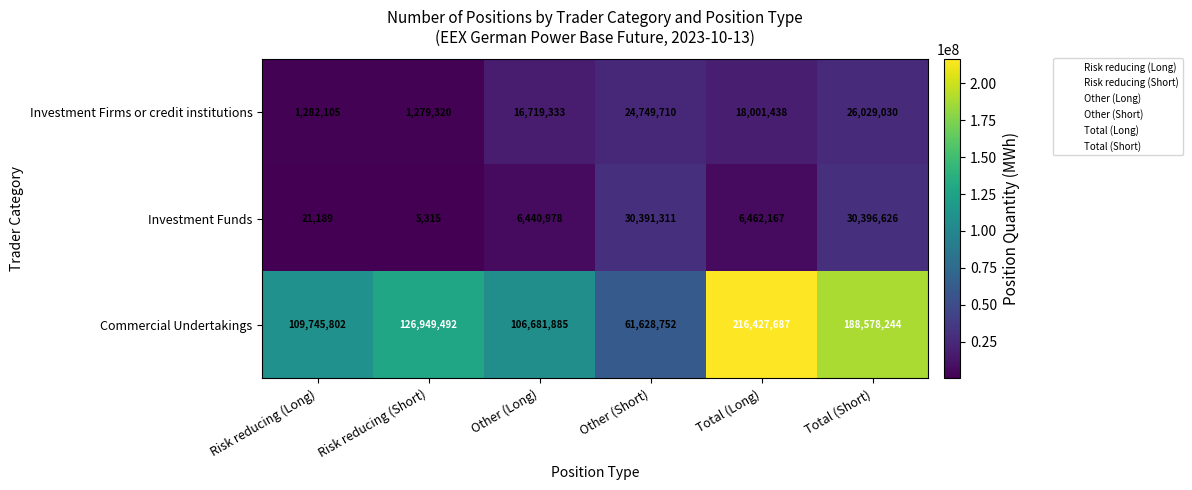

What is the spread (max minus min) of values at Total (Long)?

209965520